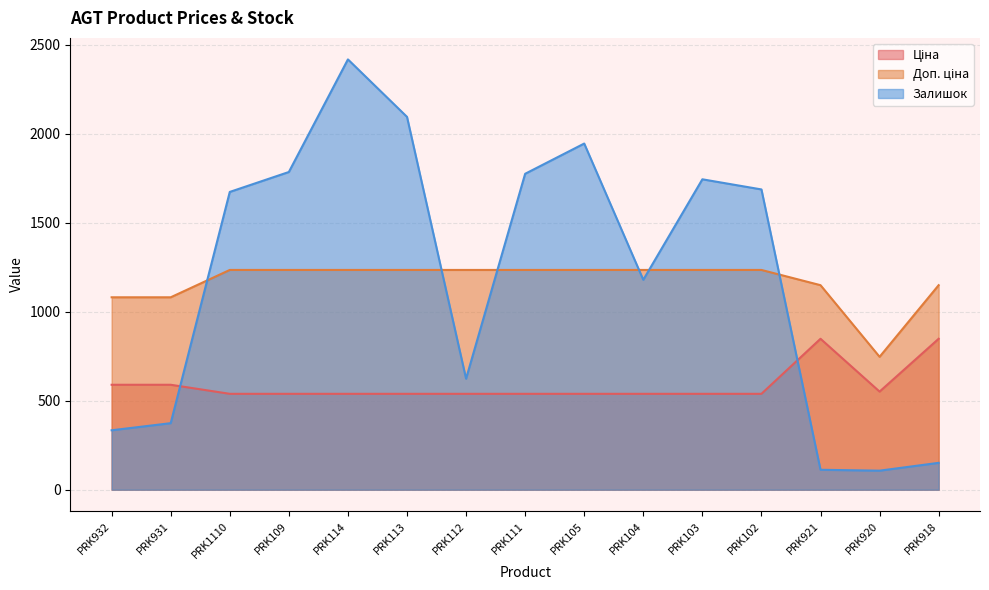

Where does the Залишок series first go above 1674?

PRK109